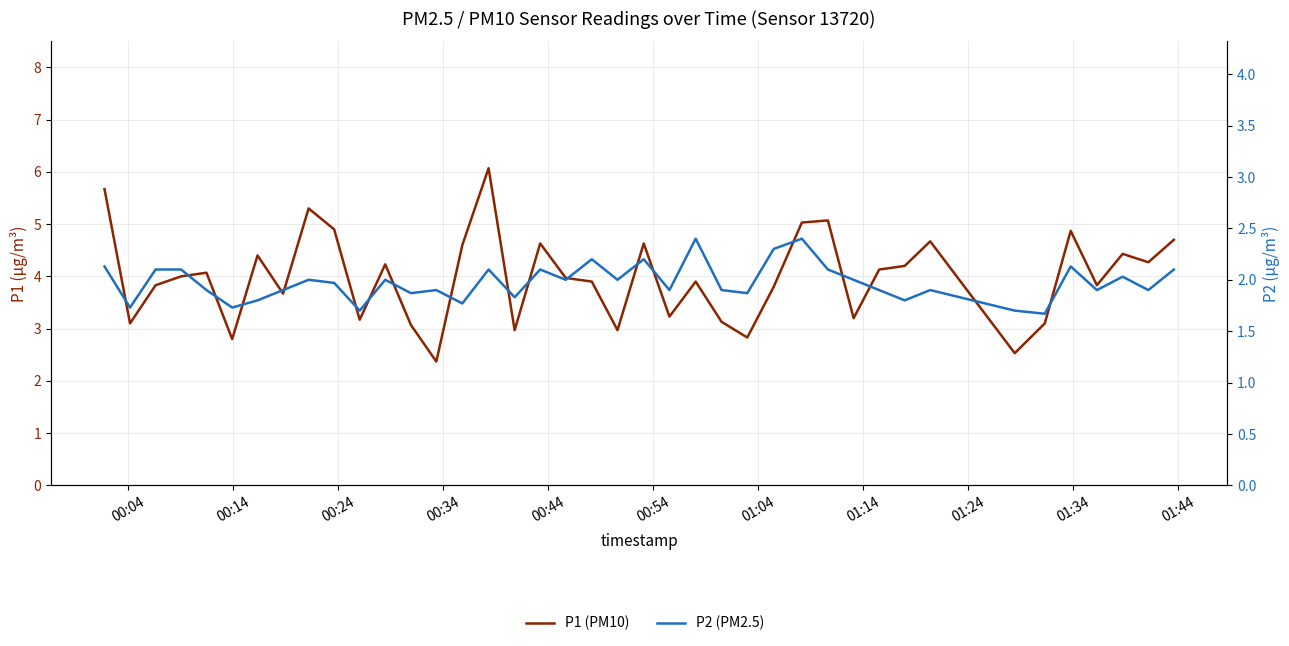

Is it true that P1 (PM10) equals 4.2 at 24?

False